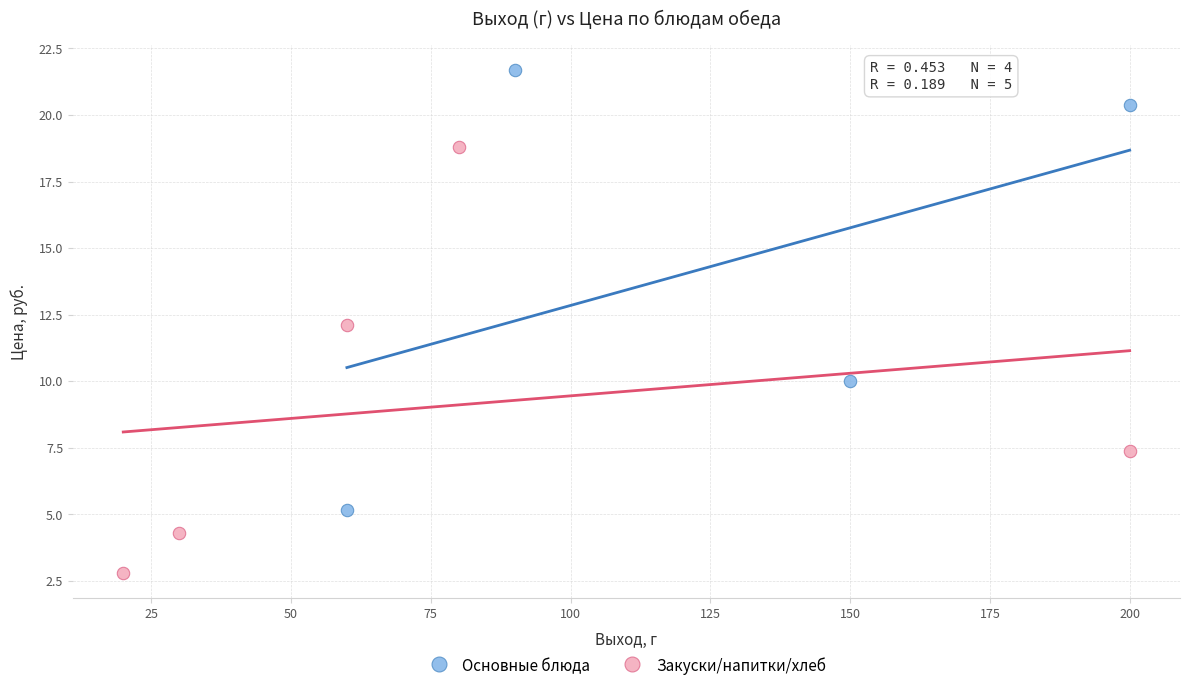

Which series reaches the maximum Y coordinate?

Основные блюда